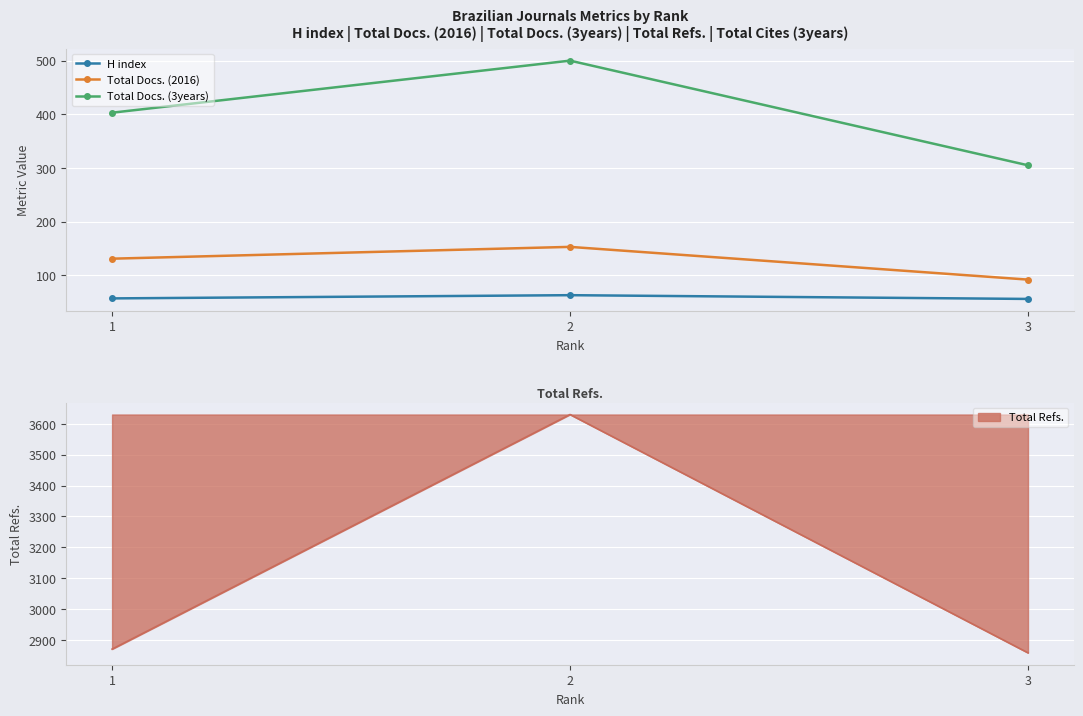

What is the difference between the Total Docs. (3years) values at 1 and 3?

98